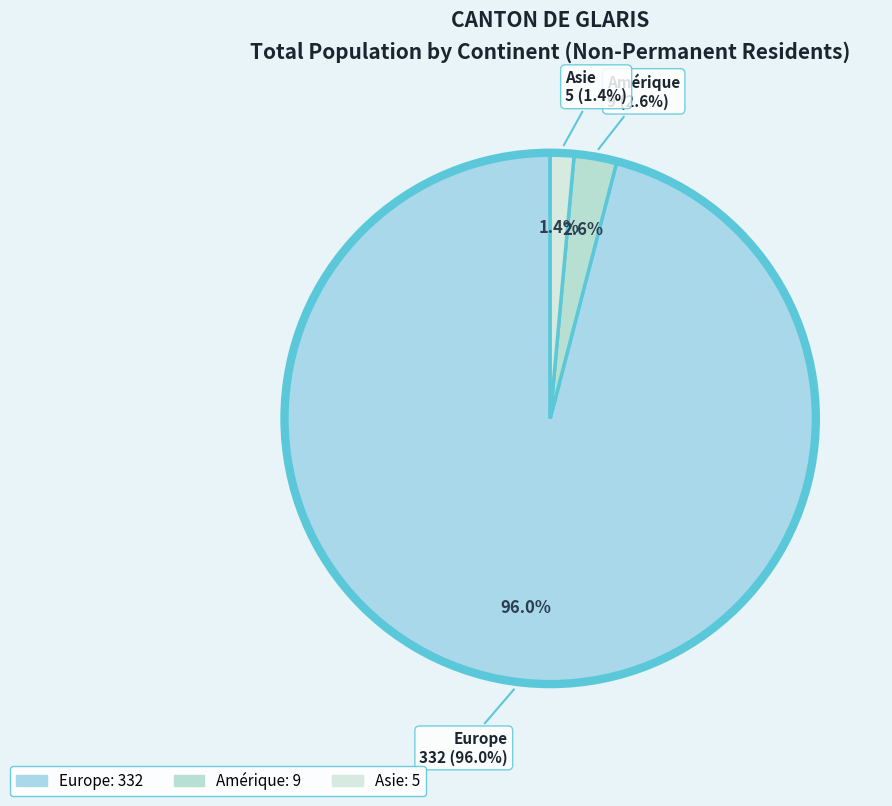

What is the total percentage of Europe and Océanie?

96.0%